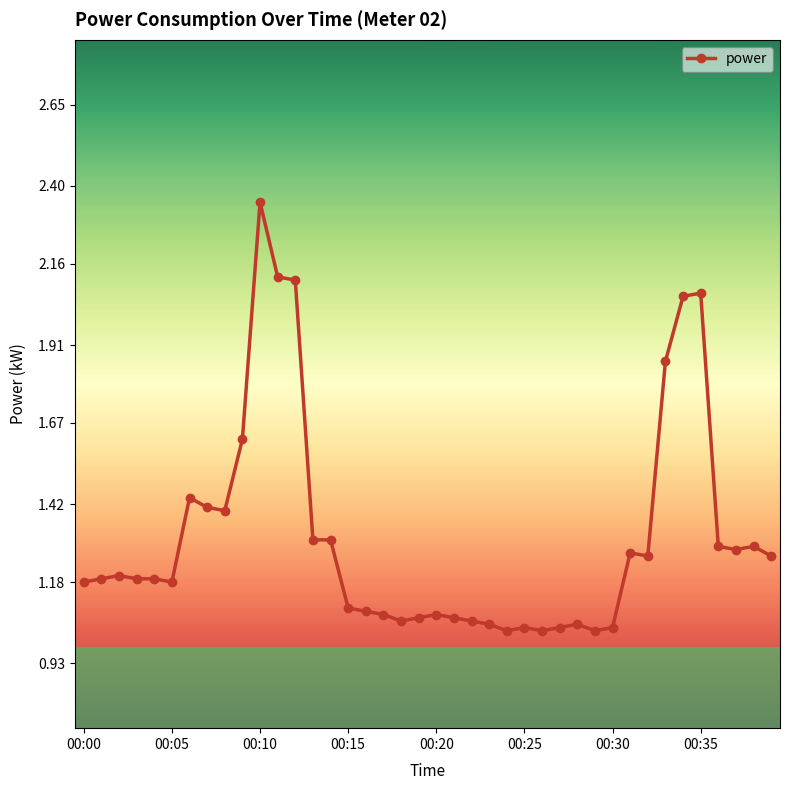

What is the sum of all values?

52.8